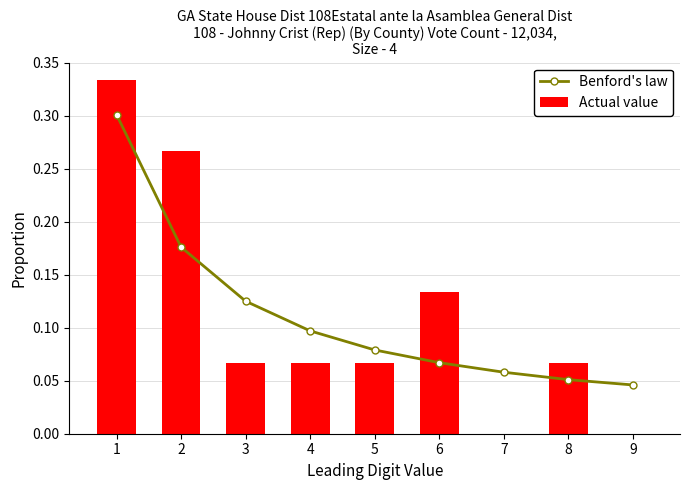

What is the sum of all Benford's law values?

1.0